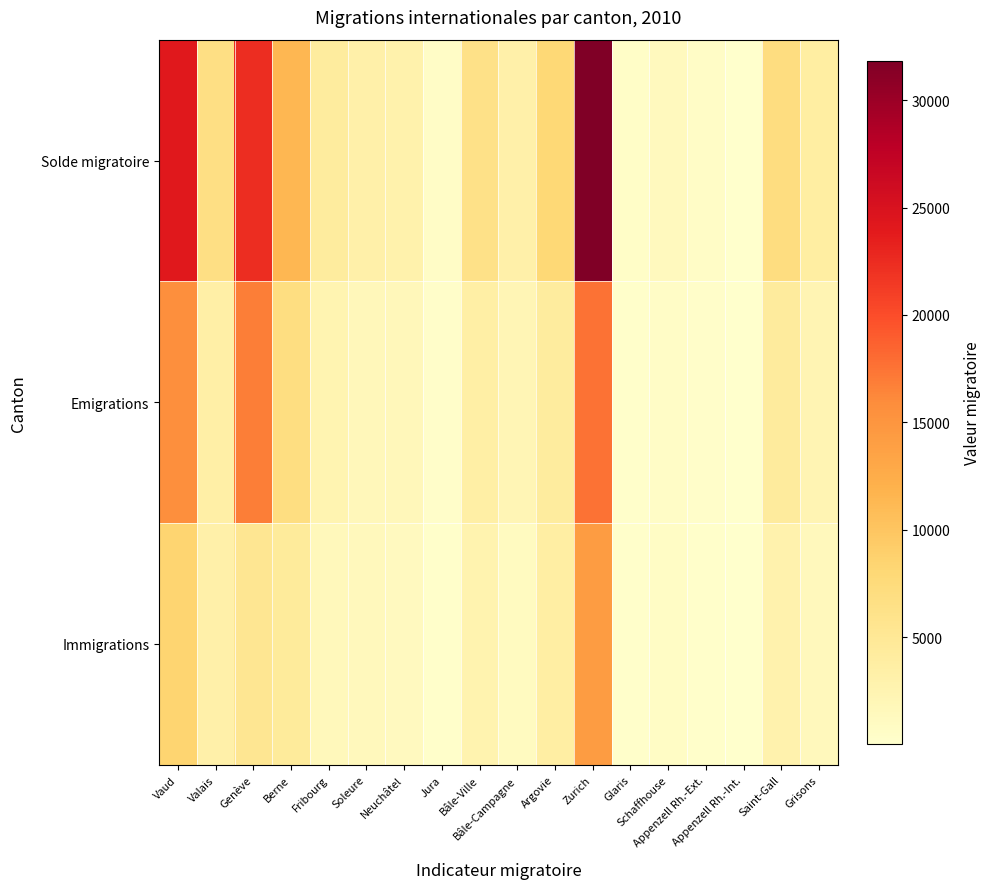

Between Argovie and Grisons, which is larger?

Argovie